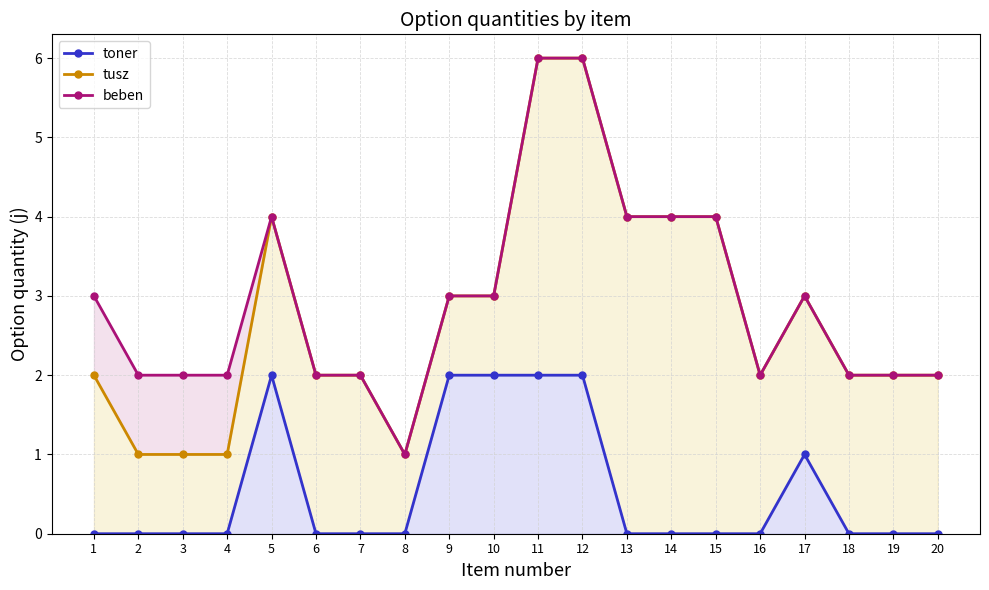

True or false: toner and tusz intersect in this chart.

False